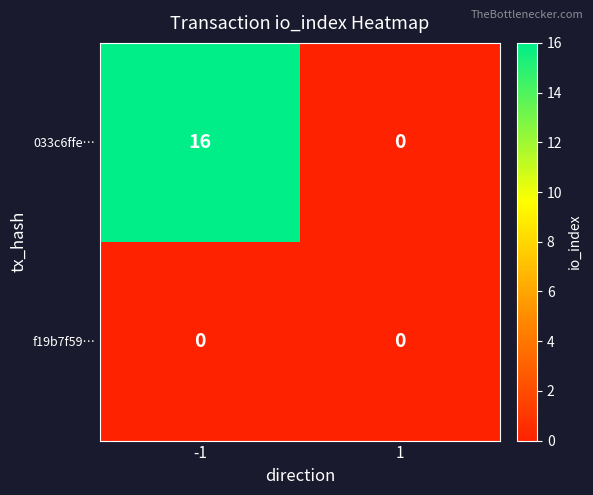

How many values in 033c6ffe… are above zero?

1